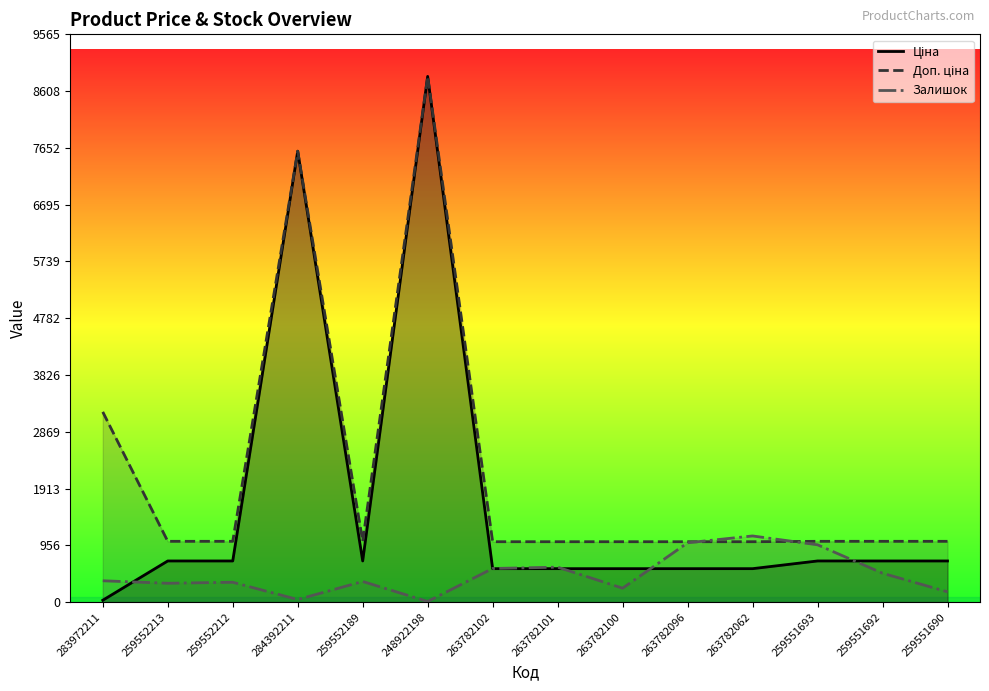

What are all the series names shown in the legend?

Ціна, Доп. ціна, Залишок